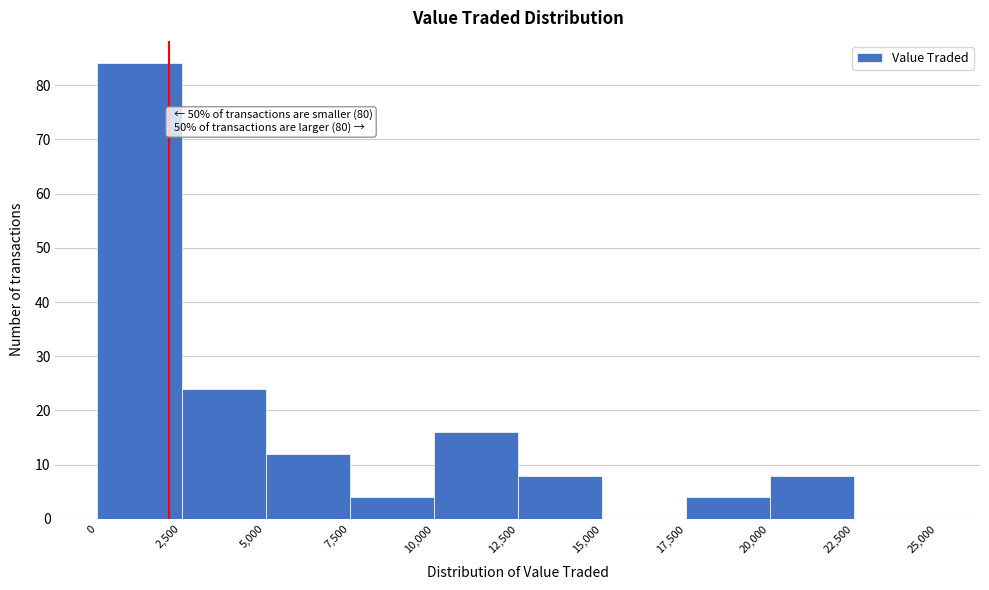

Over which range of the x-axis is the bar tallest?

0 to 2,500